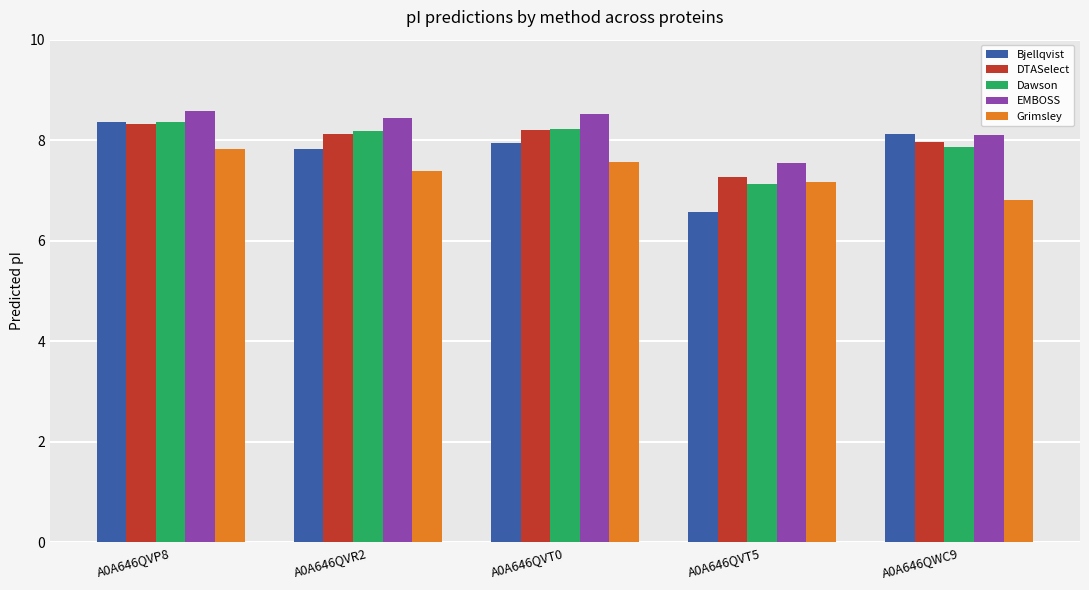

What is the sum of the Grimsley values at A0A646QVT5 and A0A646QVP8?

15.0